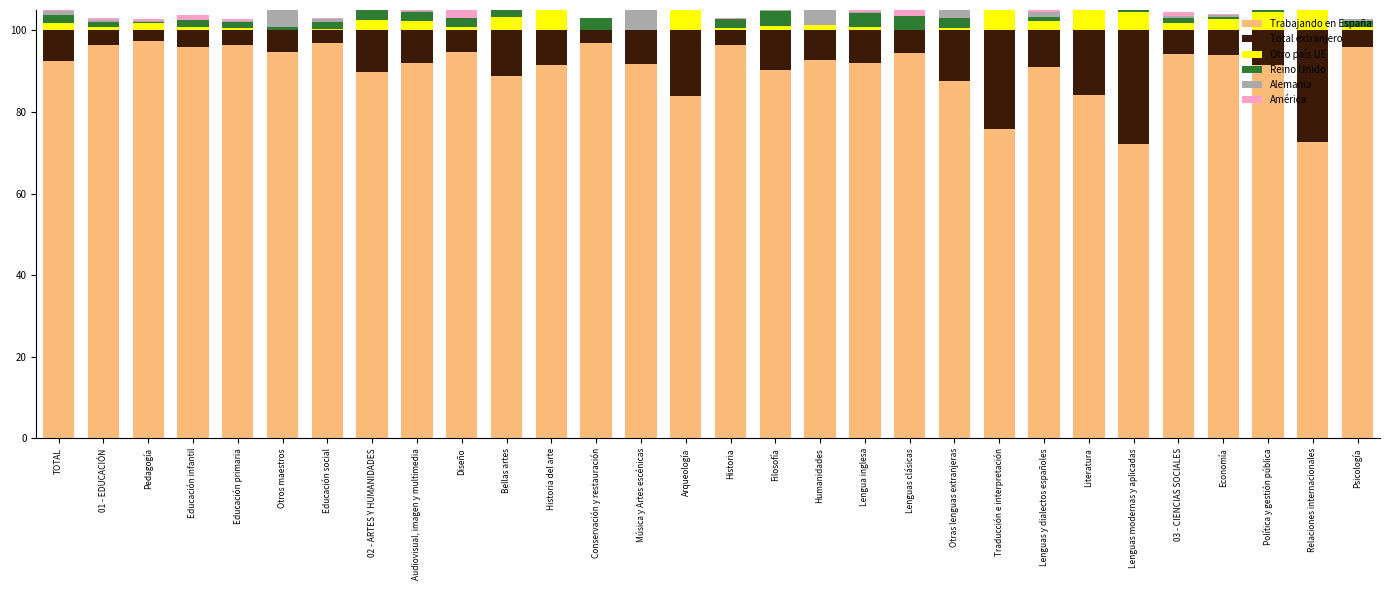

Reading left to right, list all the values displayed in this chart.

Trabajando en España: 92.6	96.4	97.3	96.0	96.5	94.6	97.0	89.8	91.9	94.6	88.9	91.4	97.0	91.7	83.9	96.3	90.2	92.8	92.0	94.4	87.6	75.8	91.1	84.2	72.1	94.3	93.9	91.4	72.6	95.9
Total extranjero: 7.4	3.6	2.7	4.0	3.5	5.4	3.0	10.2	8.1	5.4	11.1	8.6	3.0	8.3	16.1	3.7	9.8	7.2	8.0	5.6	12.4	24.2	8.9	15.8	27.9	5.7	6.1	8.6	27.4	4.1
Otro país UE: 1.8	0.8	1.7	0.9	0.7	0.0	0.3	2.5	2.2	0.9	3.4	4.9	0.0	0.0	5.3	0.5	1.1	1.4	0.9	0.0	0.7	7.1	2.4	10.4	4.4	1.7	2.7	4.5	7.7	0.9
Reino Unido: 2.0	1.3	0.3	1.6	1.4	0.8	1.8	2.5	2.2	2.1	3.9	0.2	3.0	0.0	8.4	2.3	3.7	0.0	3.3	3.5	2.3	2.1	1.0	0.0	11.2	1.3	0.7	0.8	8.4	1.3
Alemania: 1.0	0.4	0.4	0.1	0.3	4.3	0.6	1.6	0.3	0.0	2.0	1.0	0.0	5.0	2.4	0.1	1.2	3.9	0.4	0.0	2.2	6.9	1.0	0.0	2.7	0.5	0.4	1.5	0.0	0.5
América: 0.9	0.6	0.3	1.1	0.4	0.3	0.3	1.4	2.9	2.4	0.6	0.4	0.0	0.0	0.0	0.2	0.0	0.4	2.1	2.0	1.2	2.1	0.8	5.4	2.7	0.9	0.3	1.1	4.6	0.2